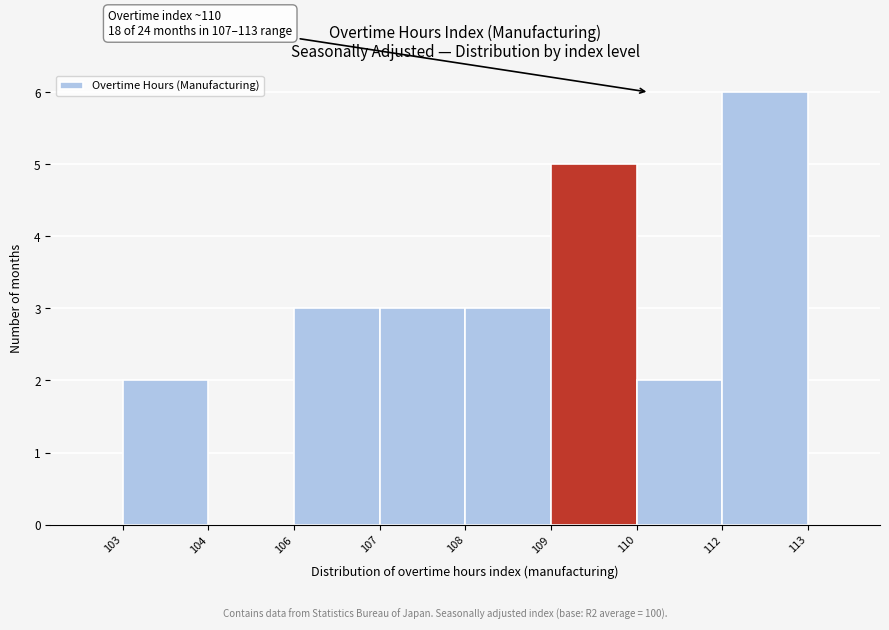

Reading right to left, extract all data points from this chart.

112=6	110=2	109=5	108=3	107=3	106=3	104=0	103=2